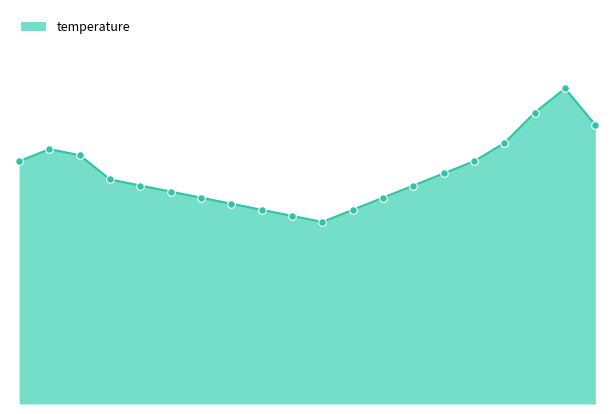

Does the chart have visible grid lines?

No